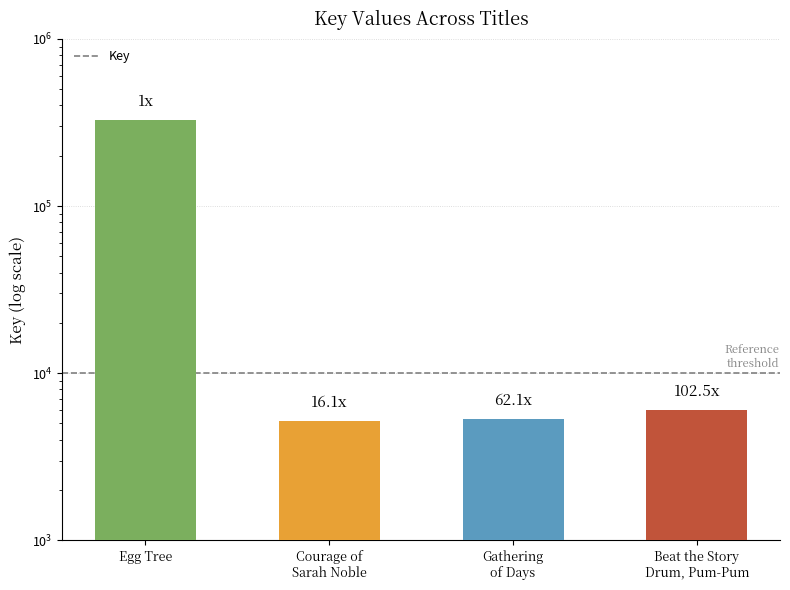

What is the label of the 4th bar from the right?

Egg Tree